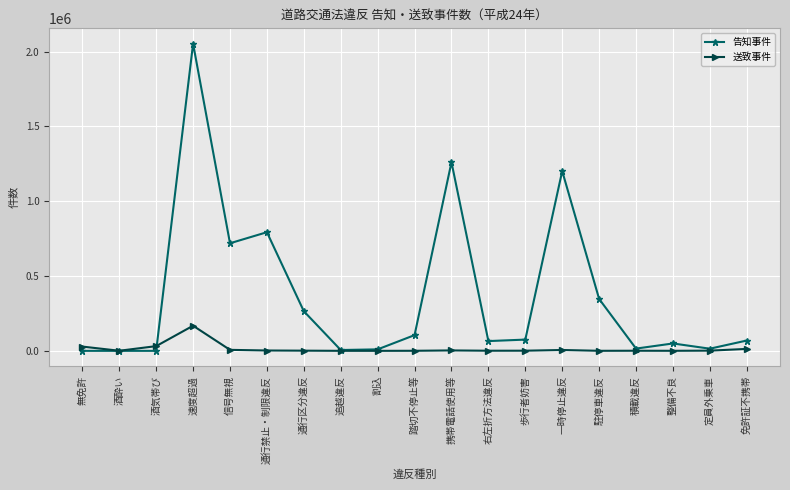

What is the difference between the 告知事件 values at 無免許 and 速度超過?

2053161